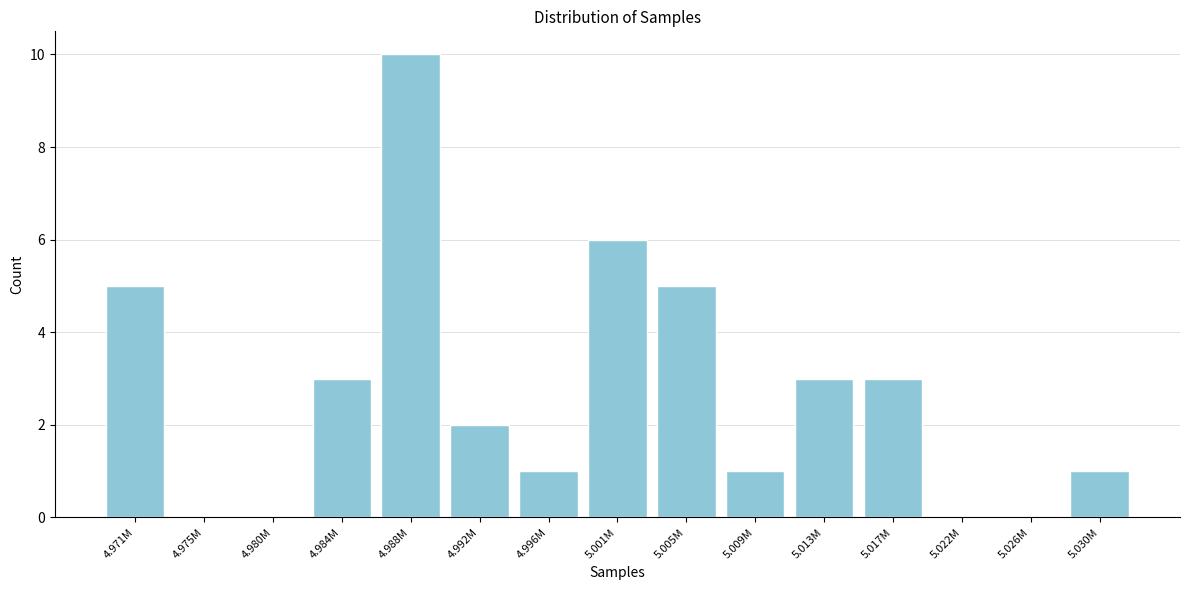

Reading left to right, transcribe all the data shown in this chart.

4.971M=5	4.975M=0	4.980M=0	4.984M=3	4.988M=10	4.992M=2	4.996M=1	5.001M=6	5.005M=5	5.009M=1	5.013M=3	5.017M=3	5.022M=0	5.026M=0	5.030M=1